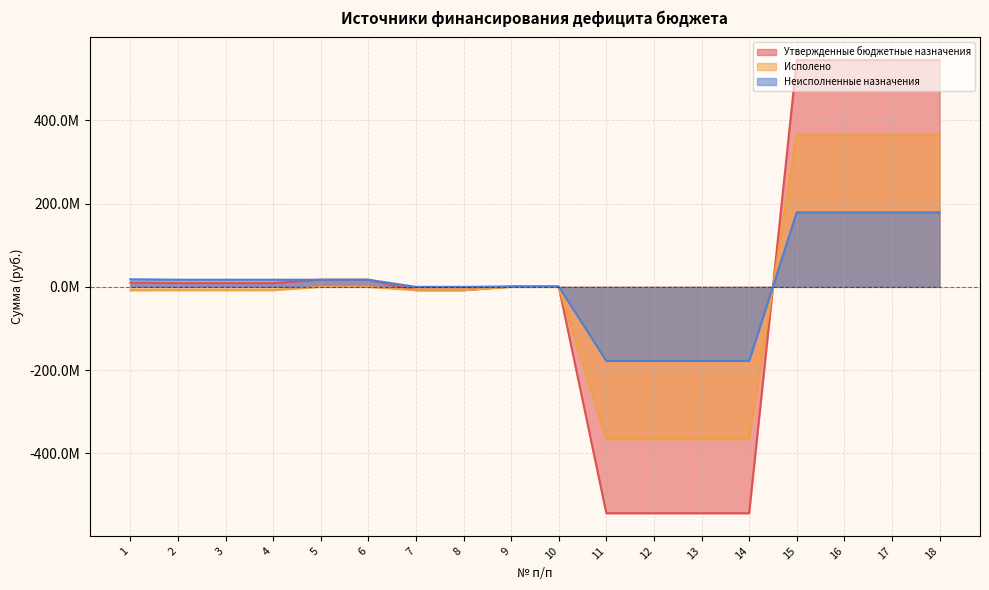

At which category does the chart reach its peak across all series?

15